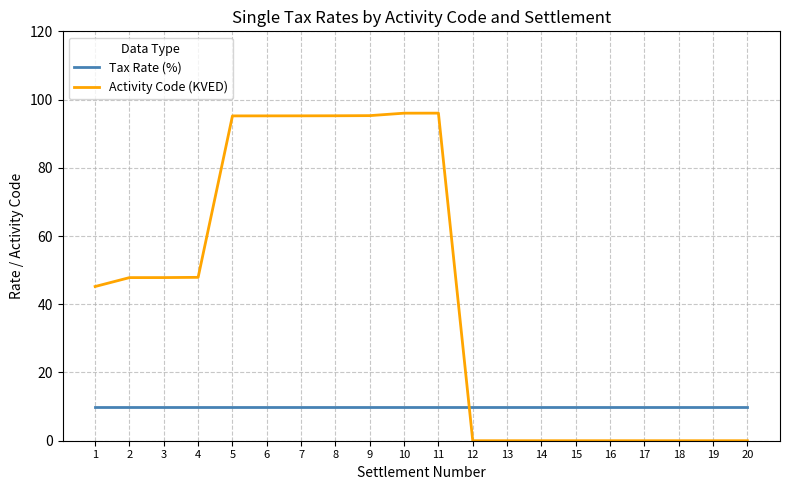

Which series has the largest total across all categories?

Activity Code (KVED)